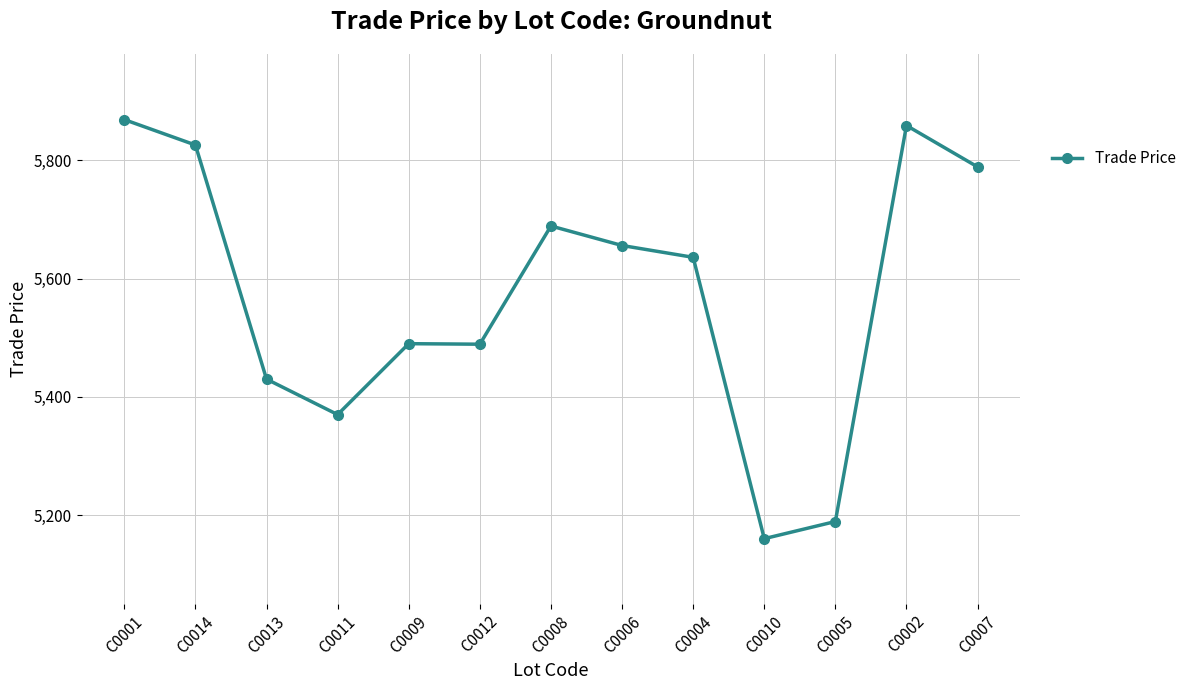

True or false: there are more than 1 points higher than both neighbors.

True